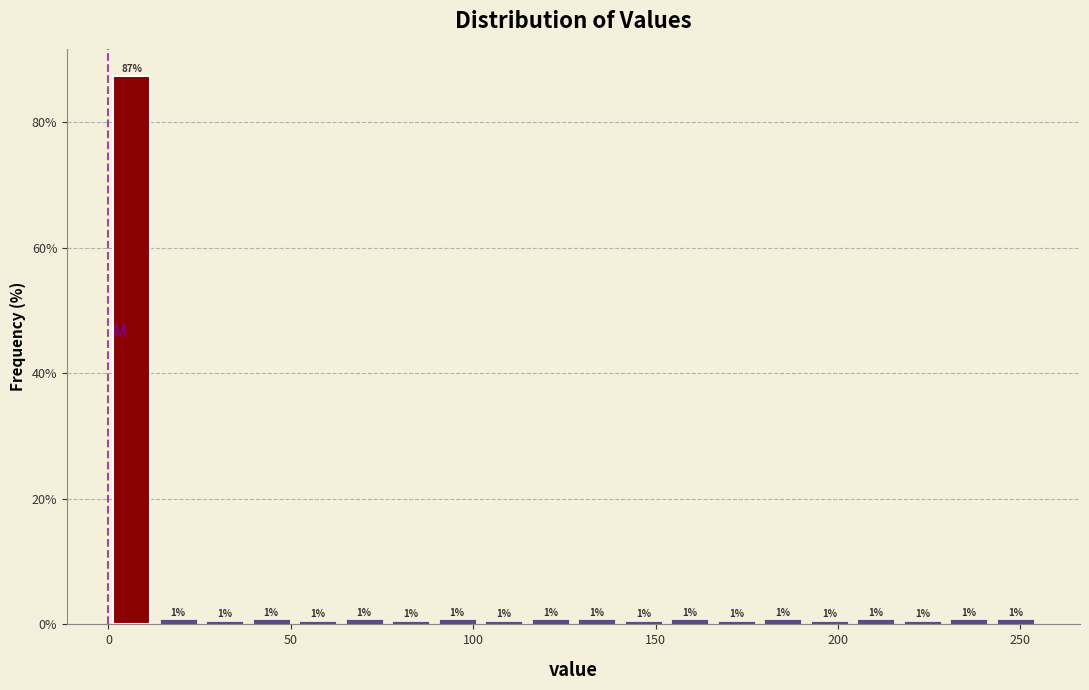

Read against the x-axis, roughly where is the centre of the tallest bar?

5